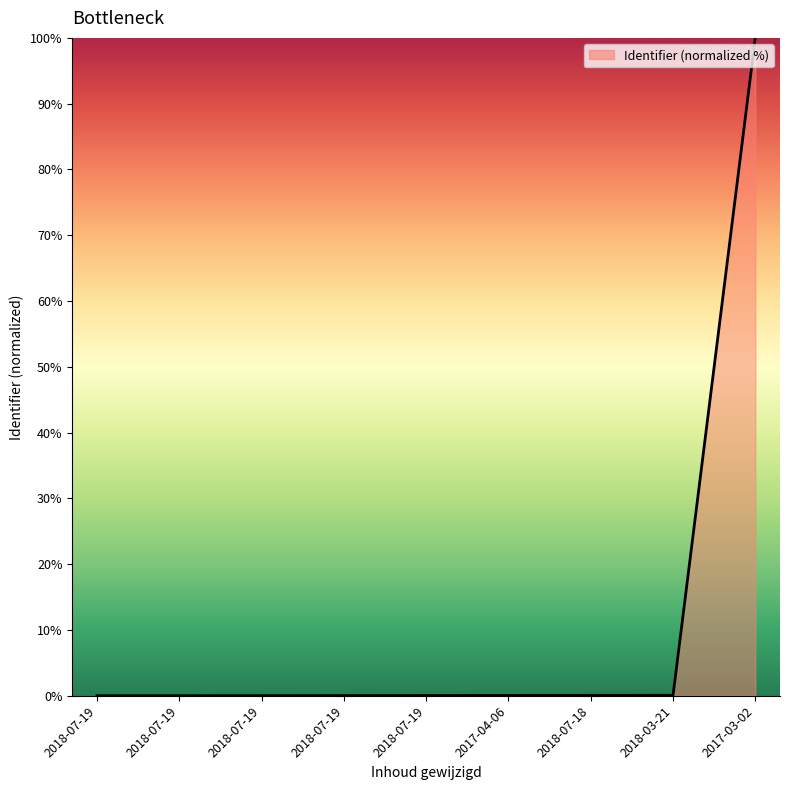

Reading left to right, extract all data points from this chart.

2018-07-19=0.0	2018-07-19=0.0	2018-07-19=0.0	2018-07-19=0.0	2018-07-19=0.0	2017-04-06=0.1	2018-07-18=0.1	2018-03-21=0.1	2017-03-02=100.0